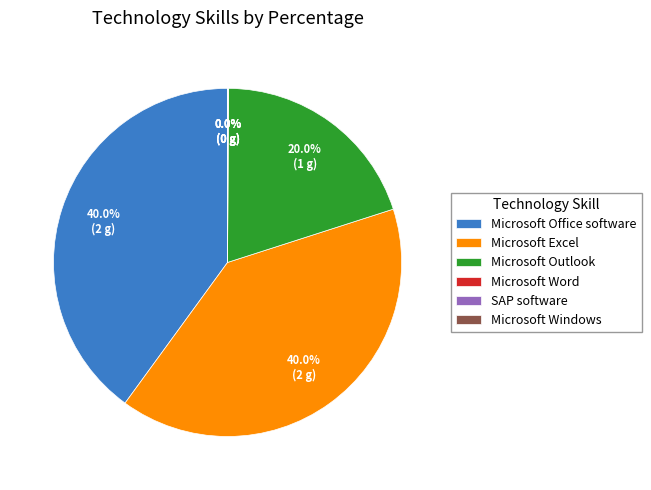

What percentage is NOT represented by Microsoft Excel?

60.0%